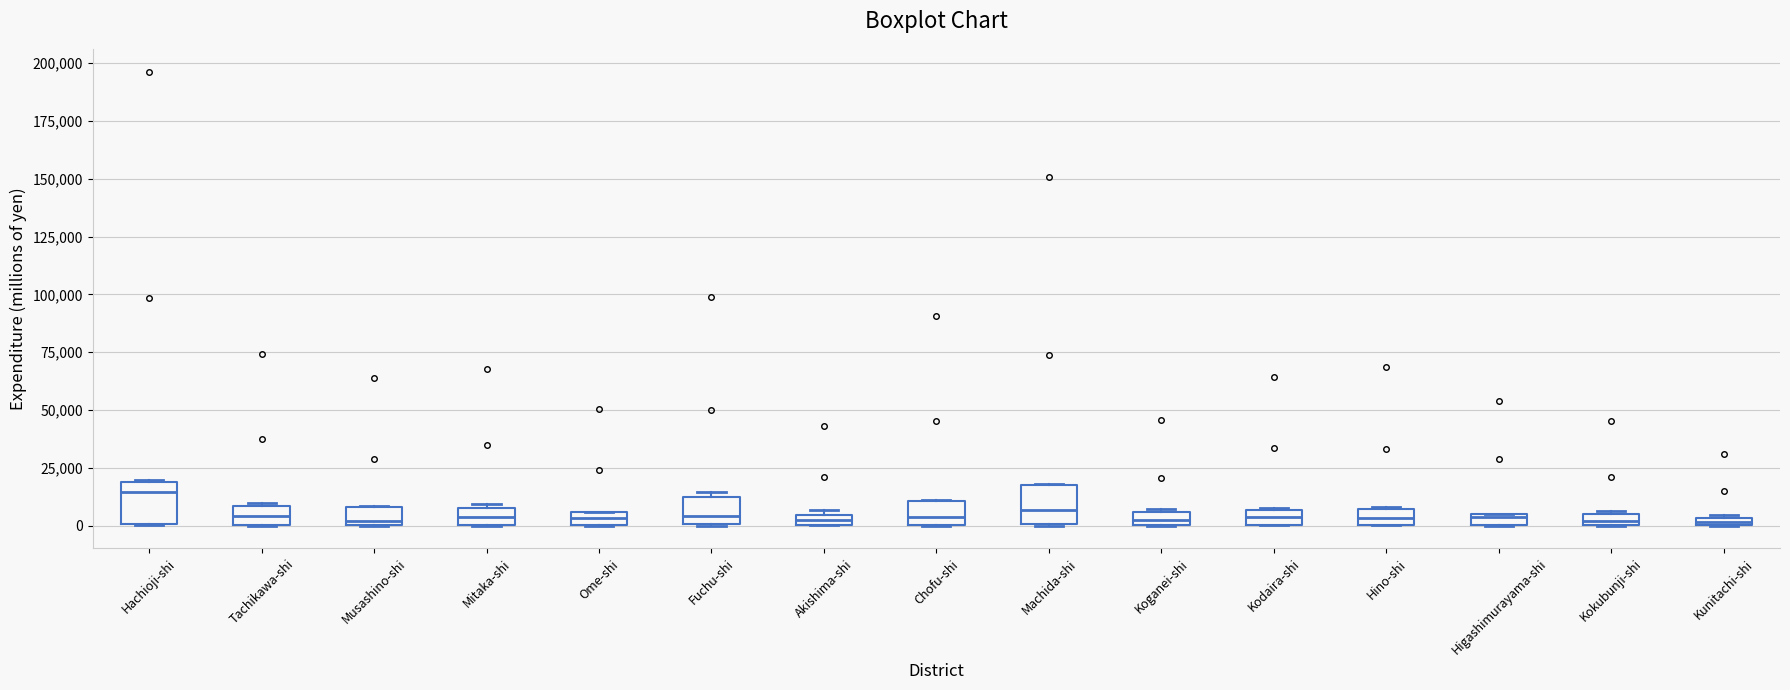

Where is the lower edge of the box for Musashino-shi on the y-axis? The values are not printed on the chart, so give them approximately, as read against the axis.

0